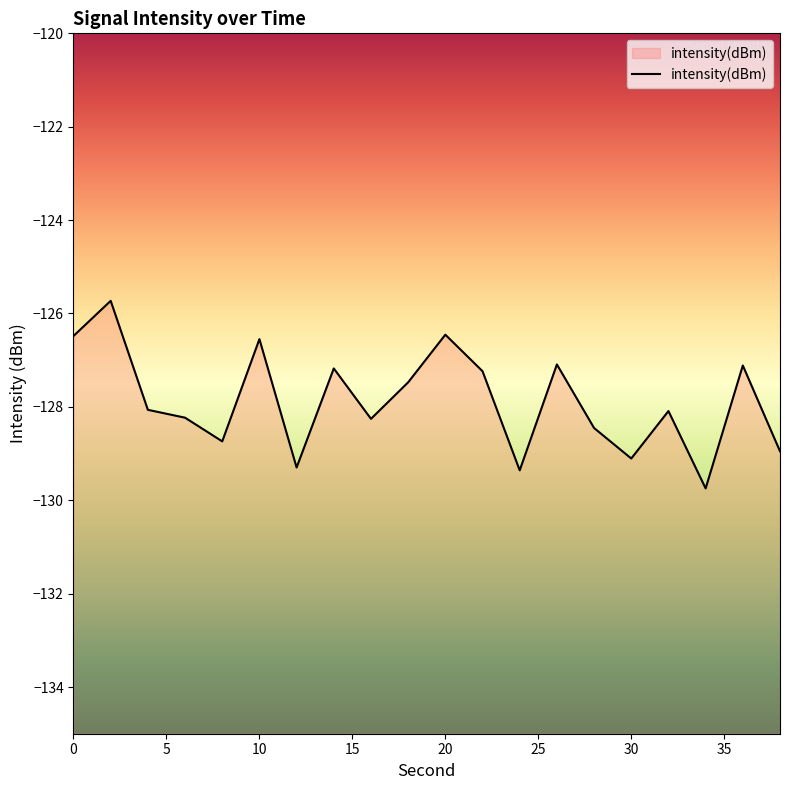

Rank the categories by value from lowest to highest.

34, 24, 12, 30, 38, 8, 28, 16, 6, 32, 4, 18, 22, 14, 36, 26, 10, 0, 20, 2